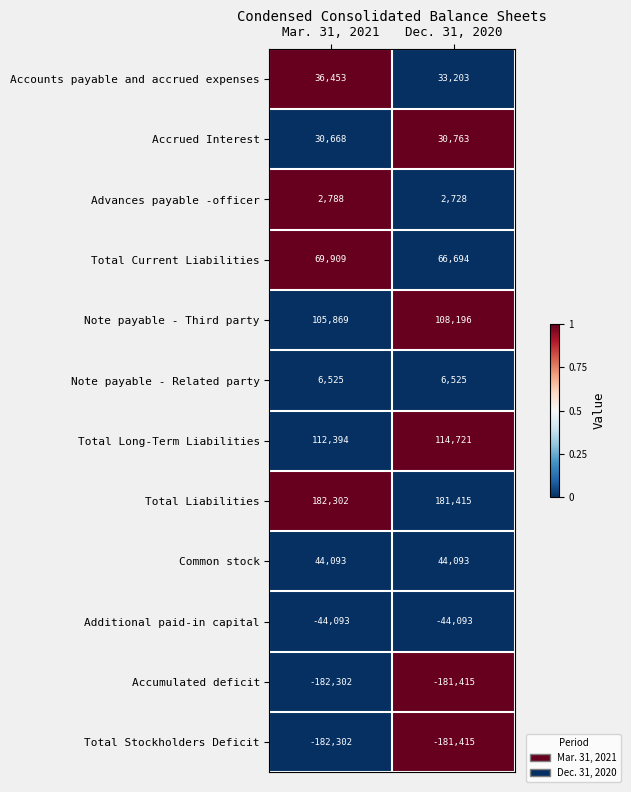

At how many categories does at least one series exceed 0?

2